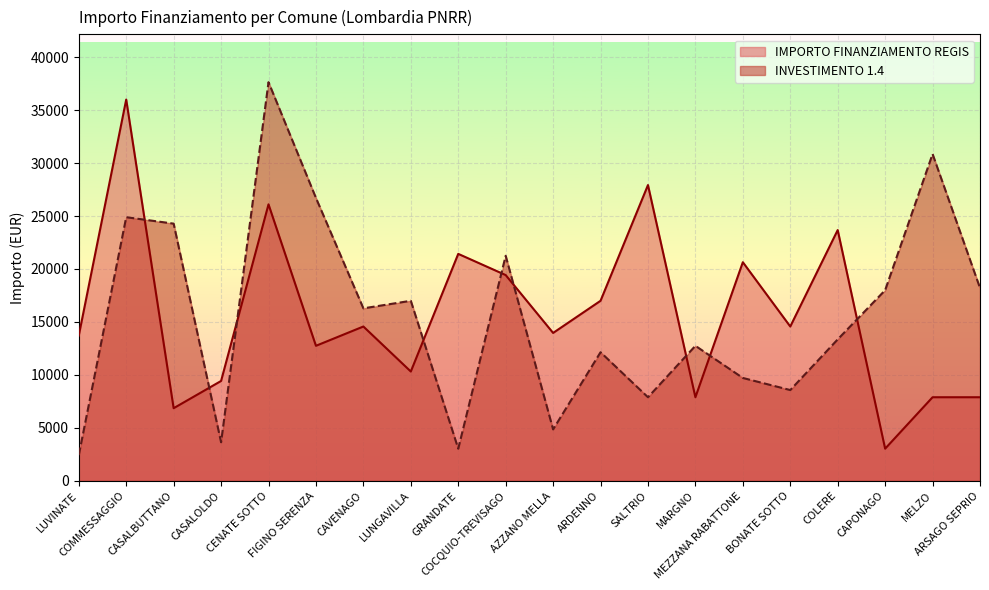

What is the lowest value of the INVESTIMENTO 1.4 series?

2428